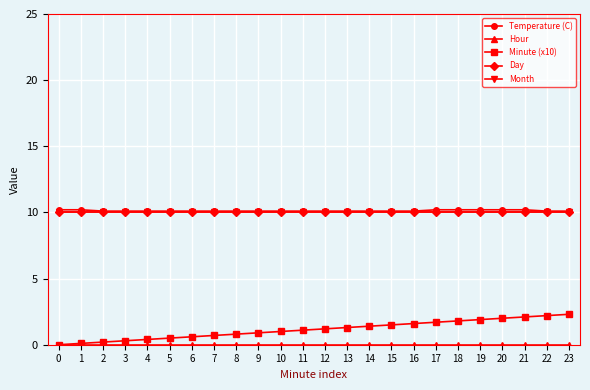

Does the chart have visible grid lines?

Yes